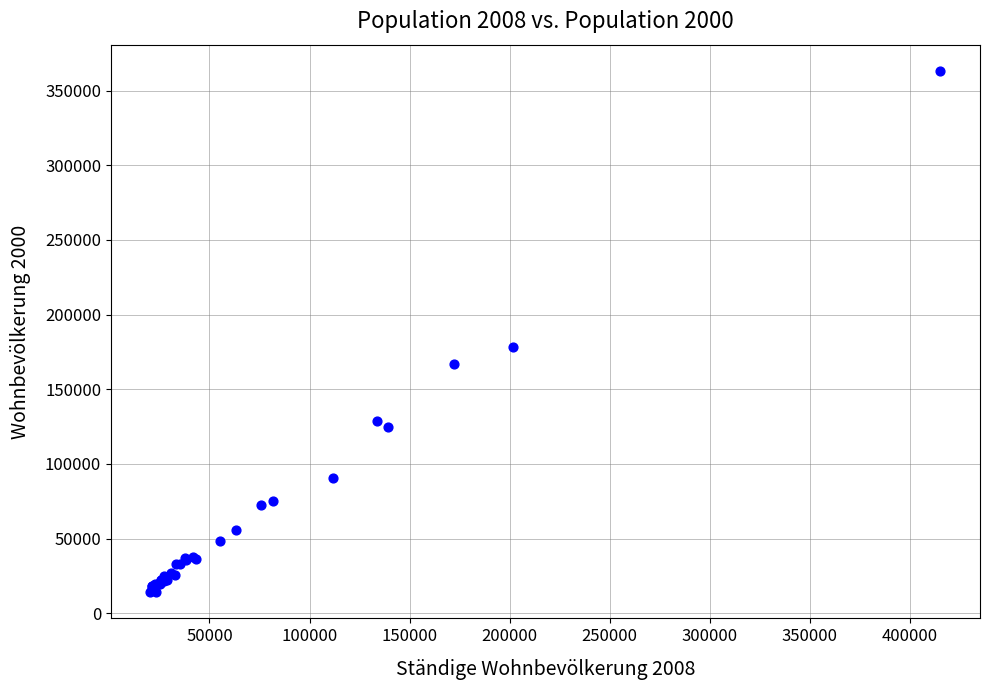

What Y value in the scatter plot is closest to 188636?

177964